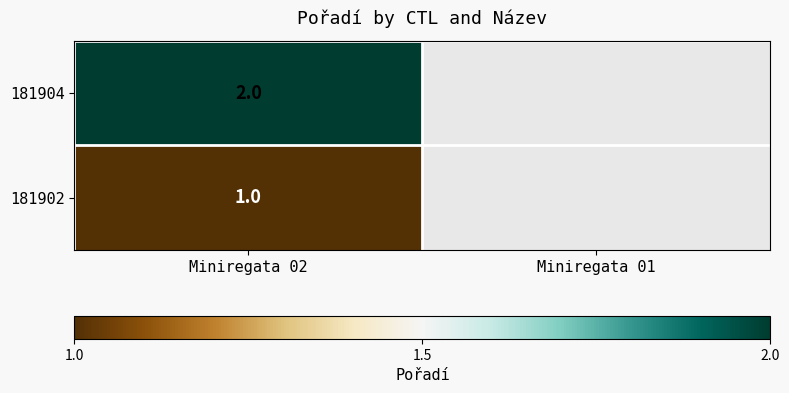

At Miniregata 02, list the series in order from largest to smallest.

181904, 181902